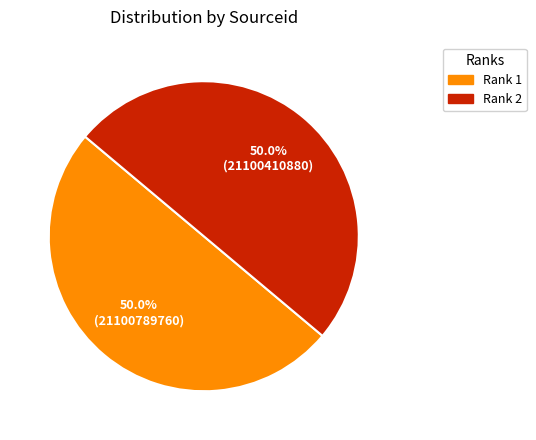

Approximately how many times larger is the value at Rank 1 compared to Rank 2?

1.0